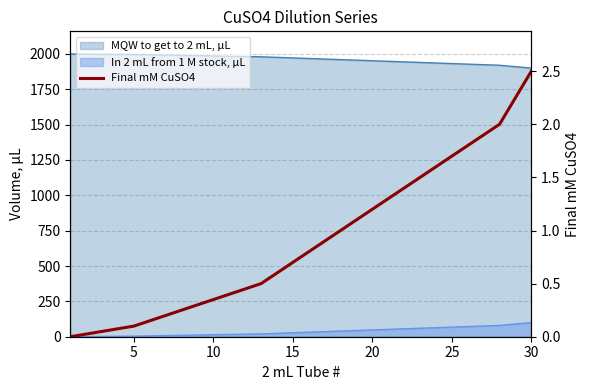

True or false: the data has more than 0 interior local peaks.

False